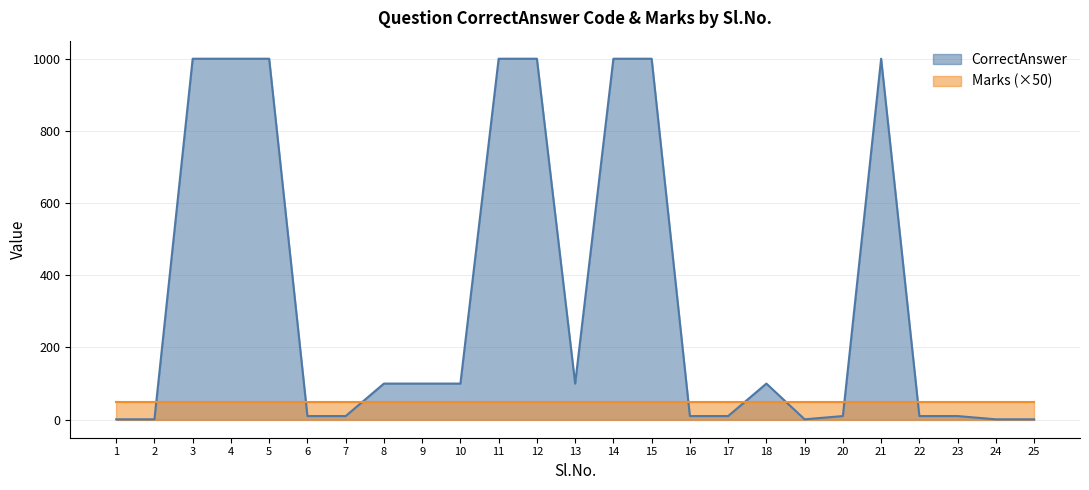

What is the average value?

343